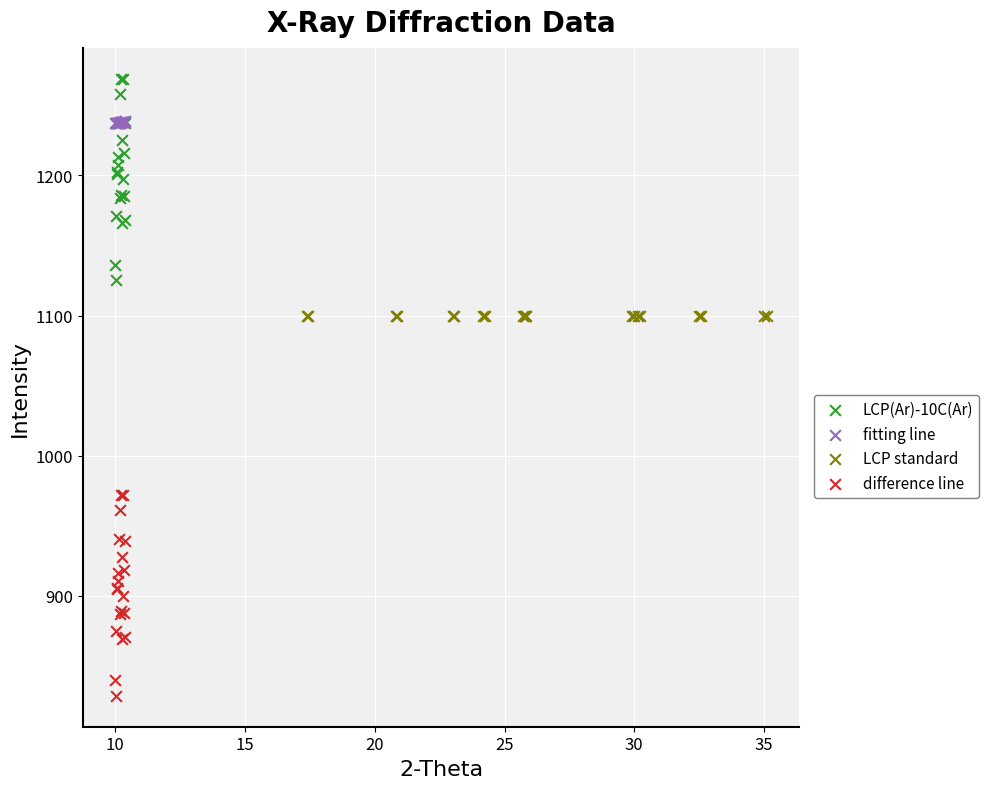

Which series contains the lowest Y value?

difference line